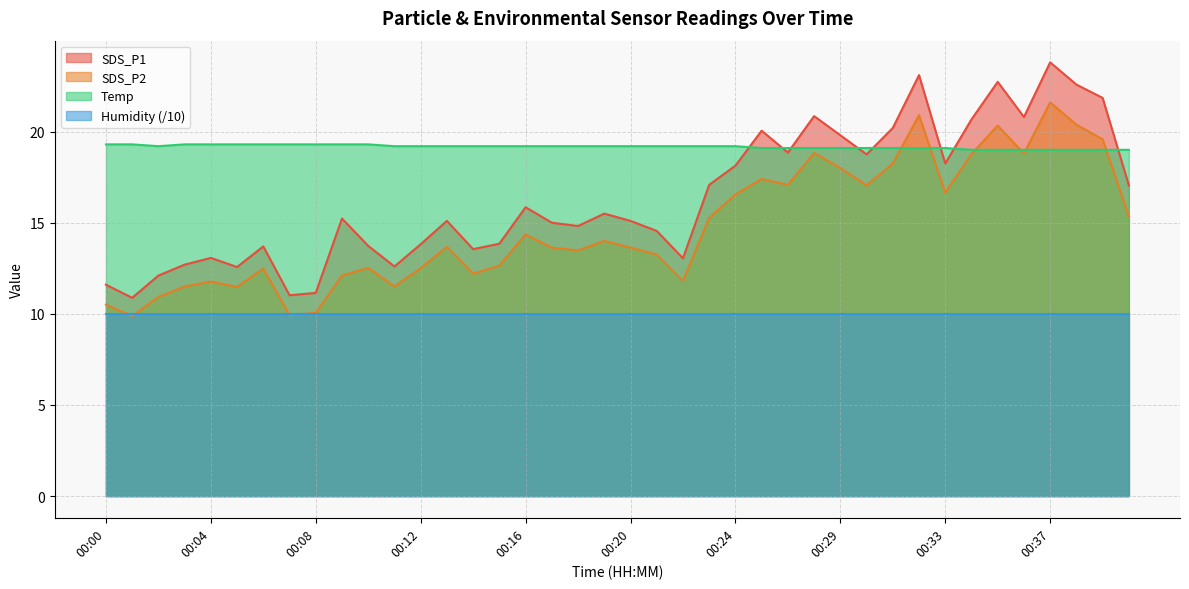

List the series in order of their overall mean, highest first.

Temp, SDS_P1, SDS_P2, Humidity (/10)